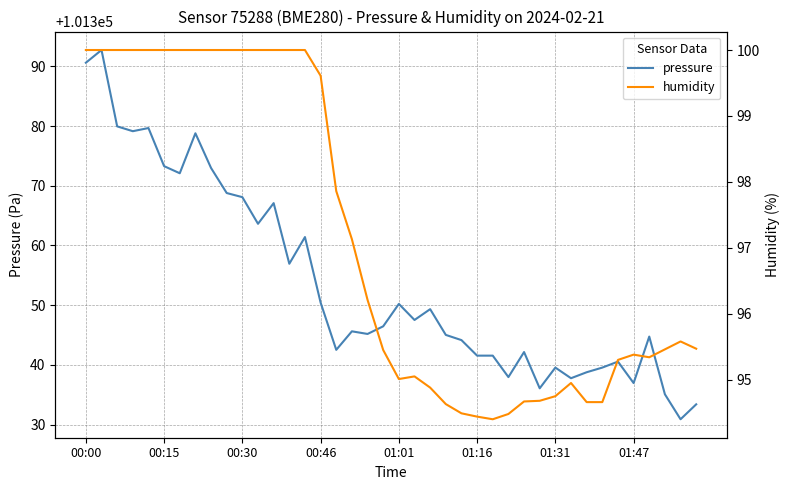

What position from the right is 39?

1